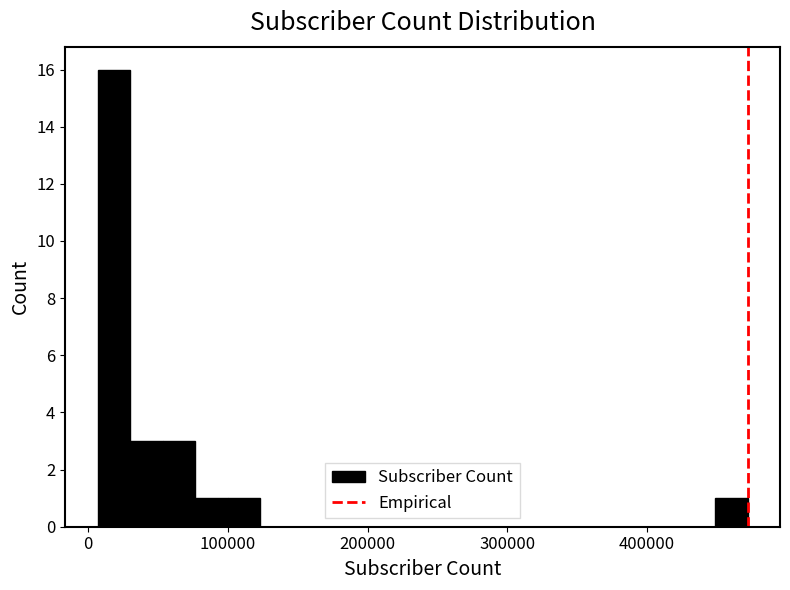

Read against the x-axis, roughly where is the centre of the tallest bar?

20000